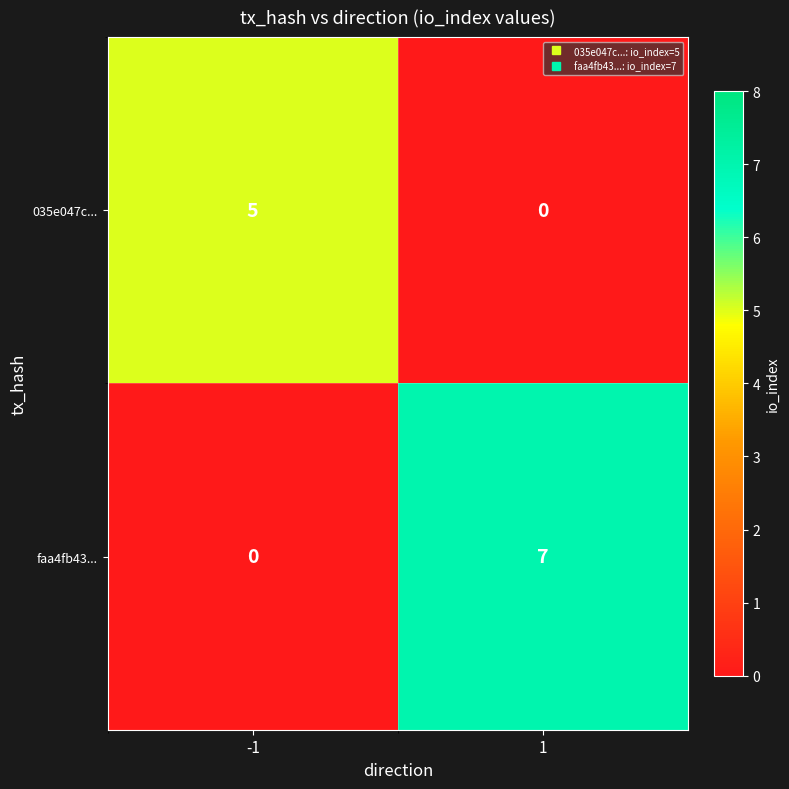

Reading right to left, transcribe all the data shown in this chart.

035e047c...: 0	5
faa4fb43...: 7	0